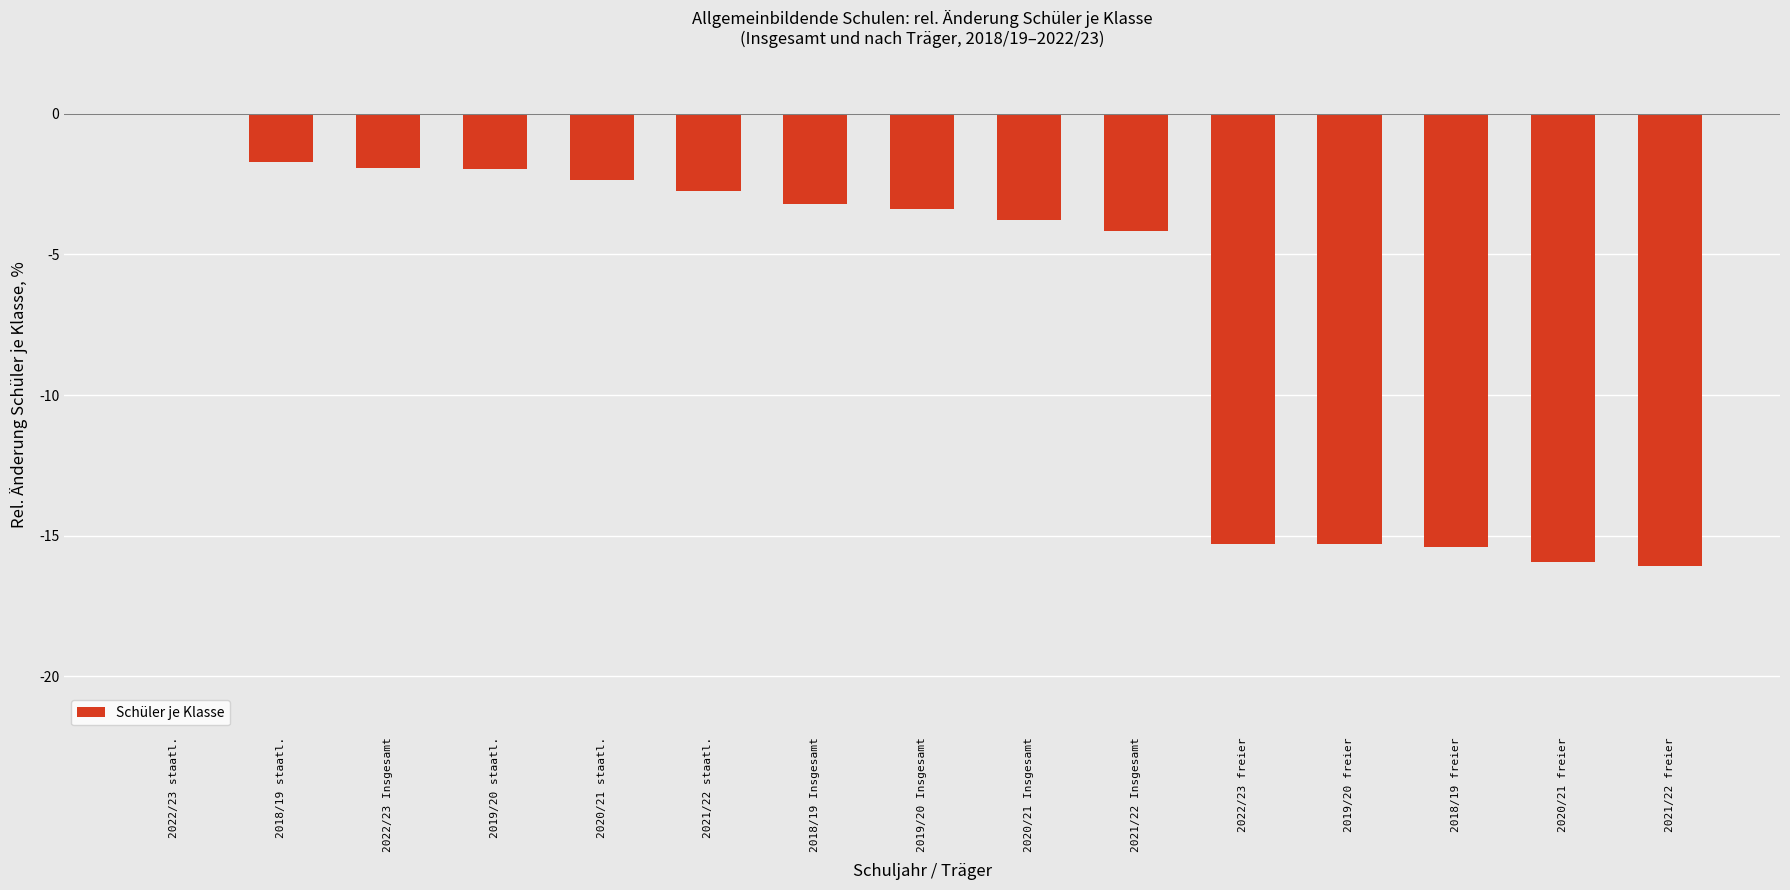

At which category does the chart reach its peak across all series?

2022/23 staatl.